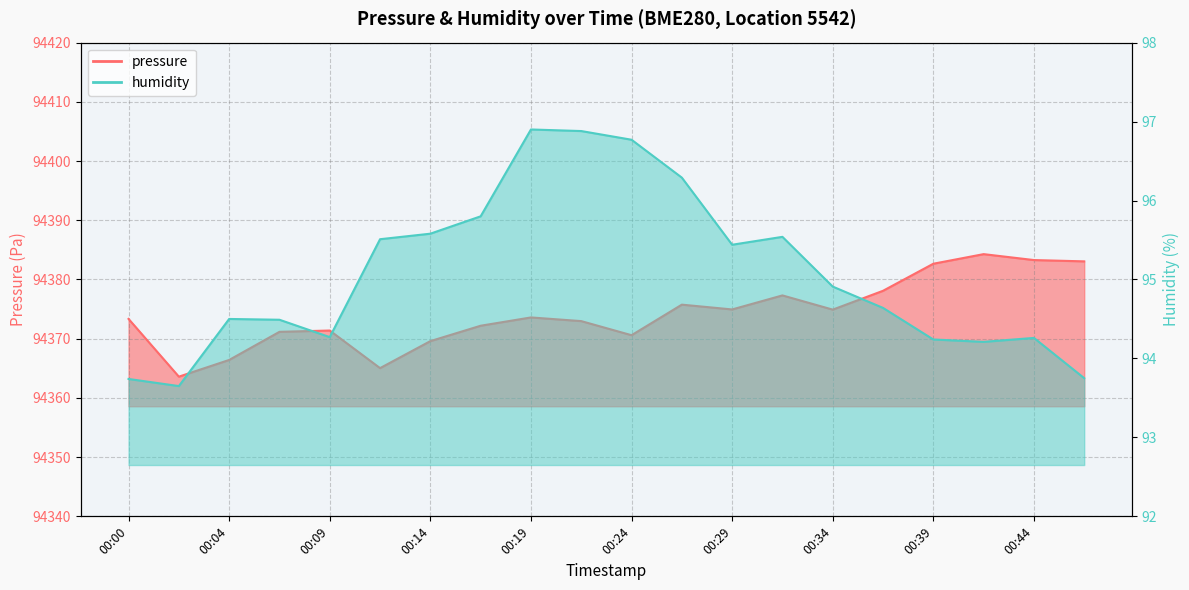

Rank the series by their maximum value, from lowest to highest.

humidity, pressure